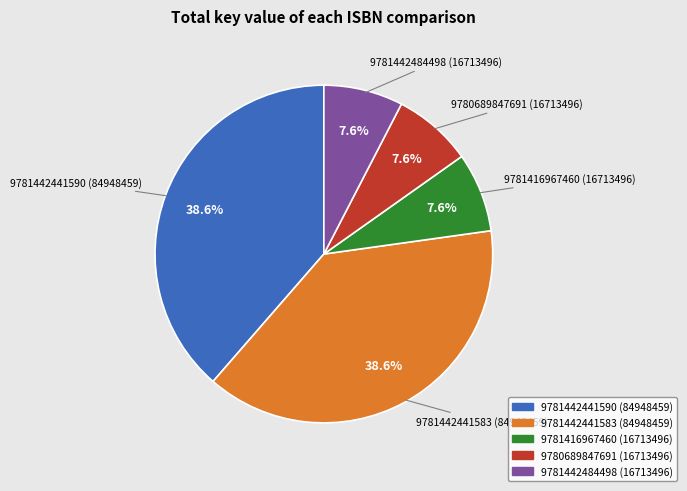

Does any single category account for the majority?

No